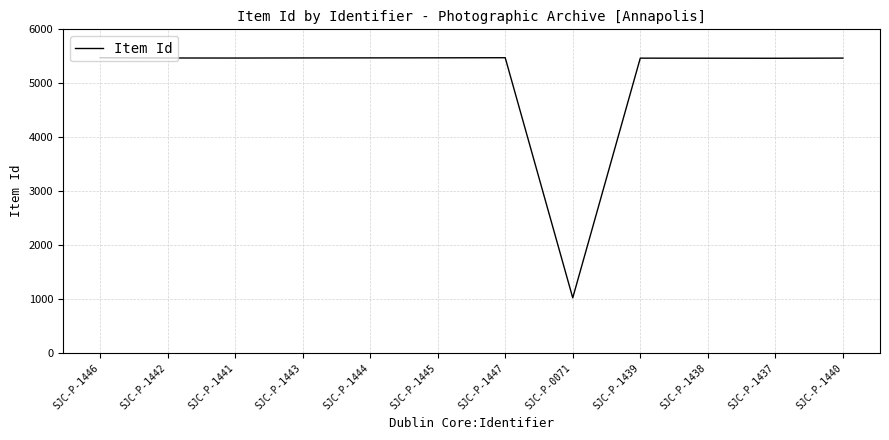

Approximately how many times larger is the value at SJC-P-1447 compared to SJC-P-1444?

1.0